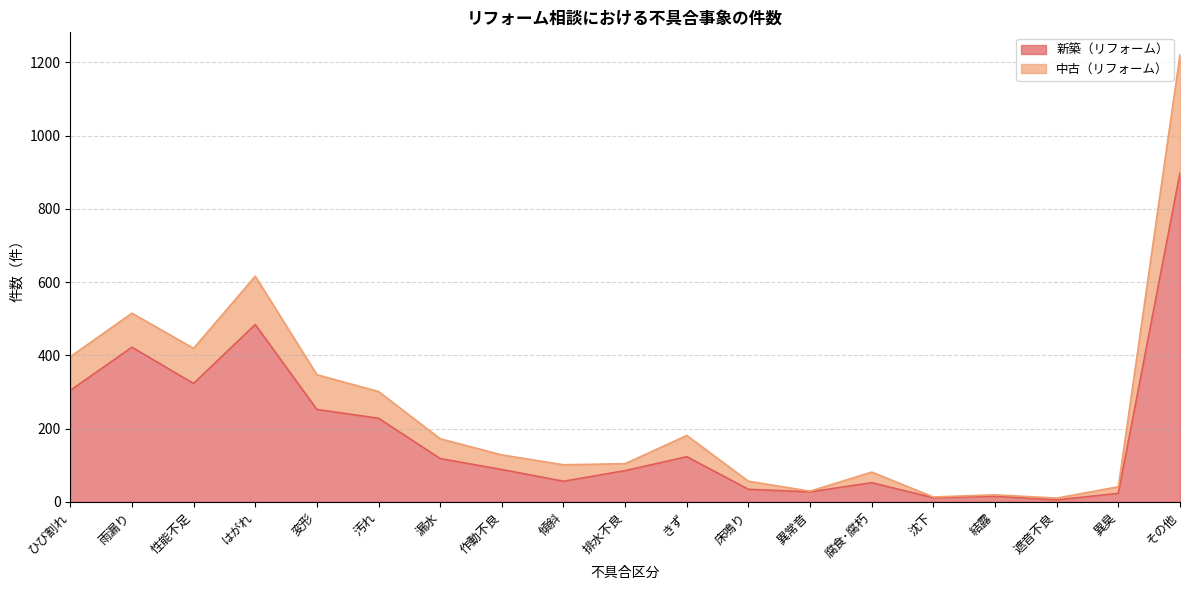

True or false: 中古（リフォーム） and 新築（リフォーム） intersect in this chart.

False